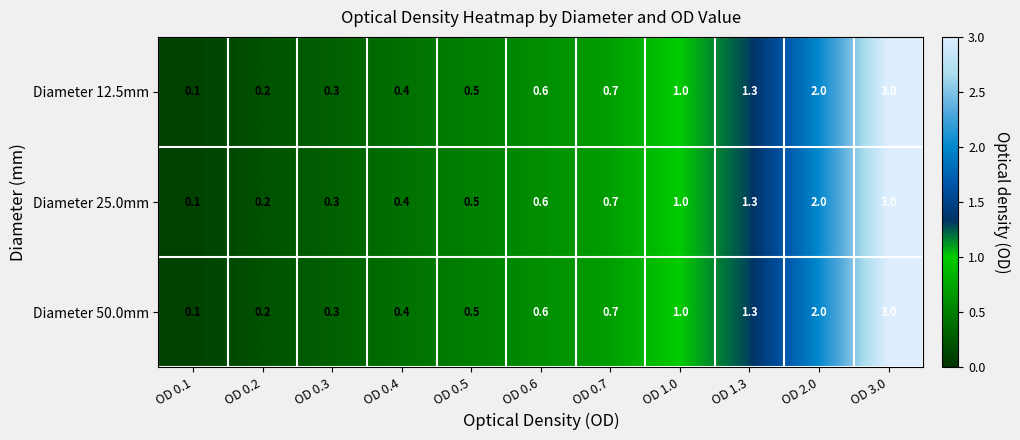

Which category has the lowest value across all series?

OD 0.1